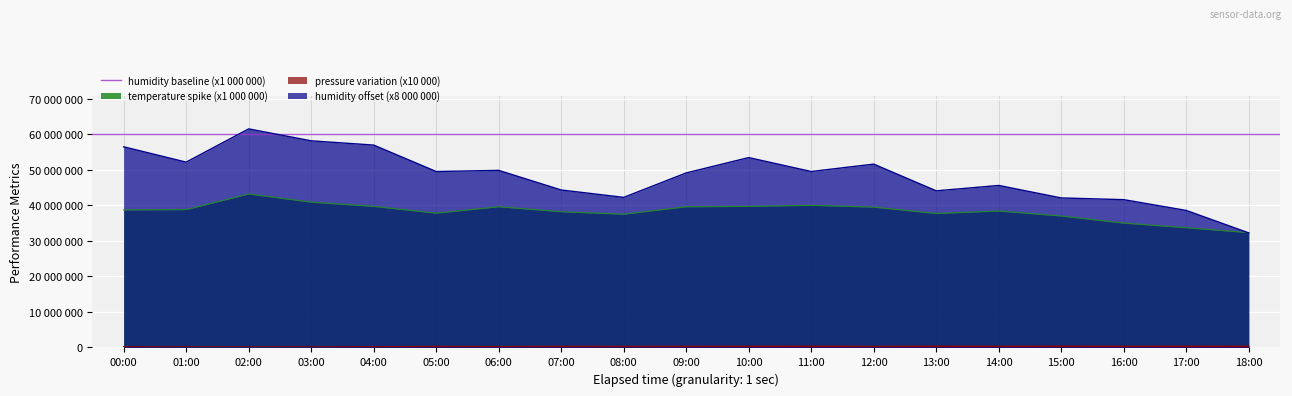

Is it true that humidity equals 52160000.0 at 01:00?

True